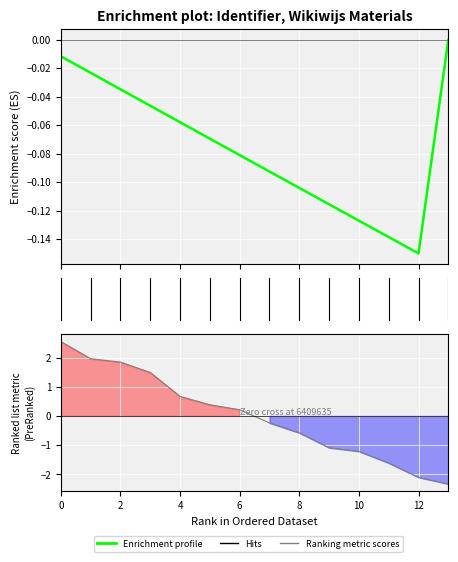

What is the smallest value displayed?

-2.3